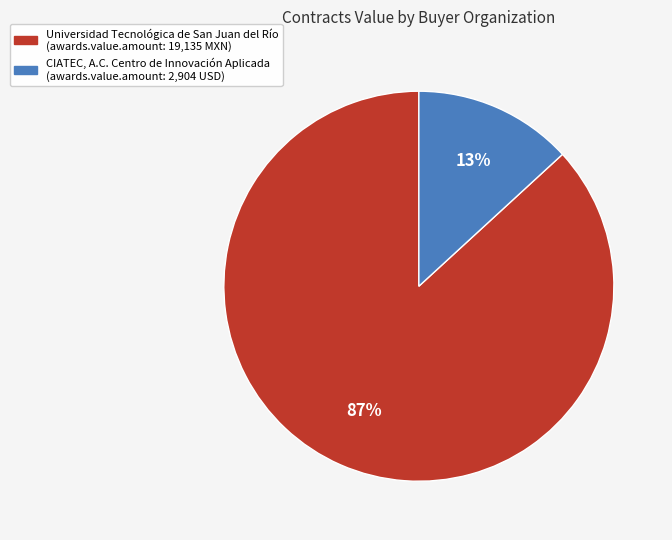

True or false: CIATEC, A.C. Centro de Innovación Aplicada accounts for 13% of the total.

True